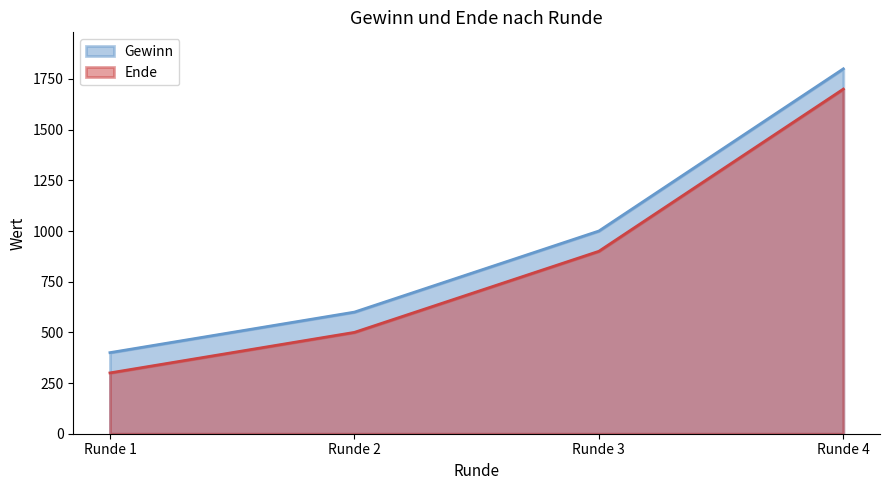

How many lines are shown in the chart?

2